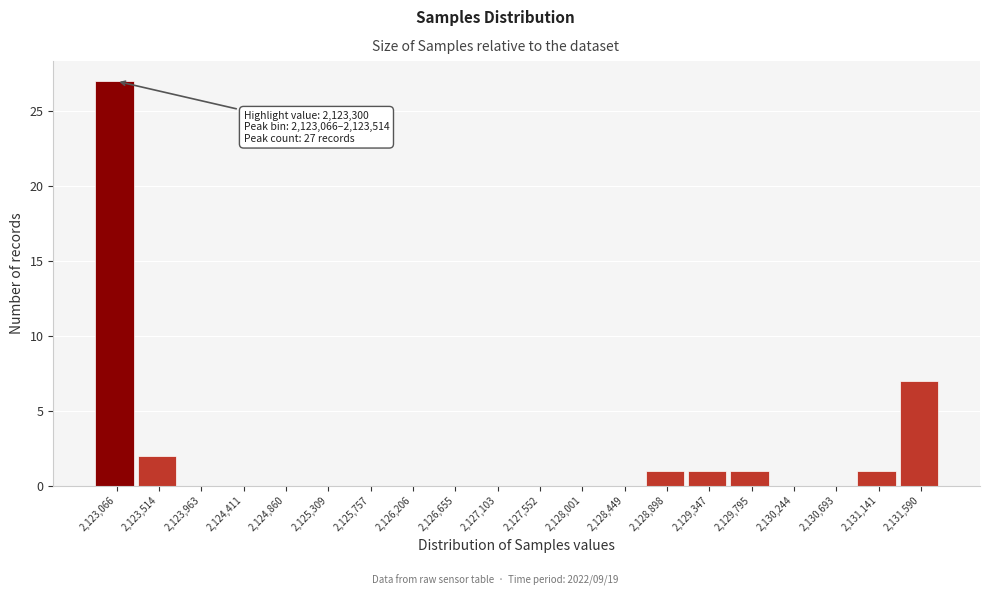

Reading right to left, what are all the values shown in this chart?

2,131,590=7	2,131,141=1	2,130,693=0	2,130,244=0	2,129,795=1	2,129,347=1	2,128,898=1	2,128,449=0	2,128,001=0	2,127,552=0	2,127,103=0	2,126,655=0	2,126,206=0	2,125,757=0	2,125,309=0	2,124,860=0	2,124,411=0	2,123,963=0	2,123,514=2	2,123,066=27